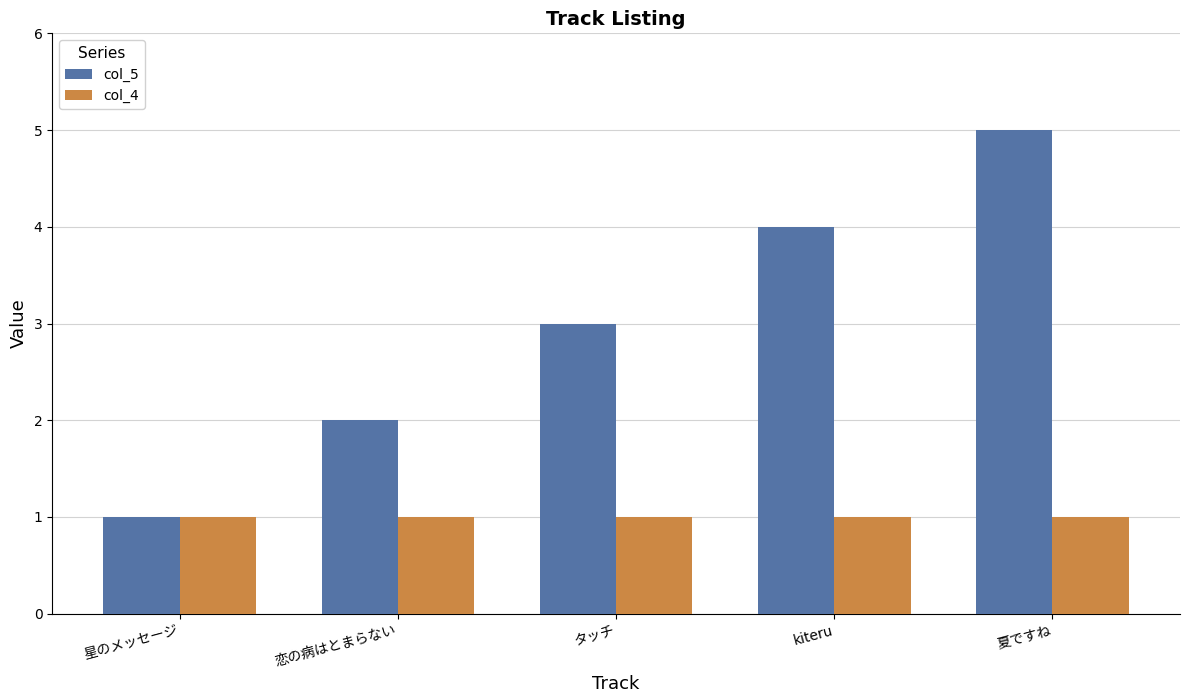

What is the minimum value for col_5?

1